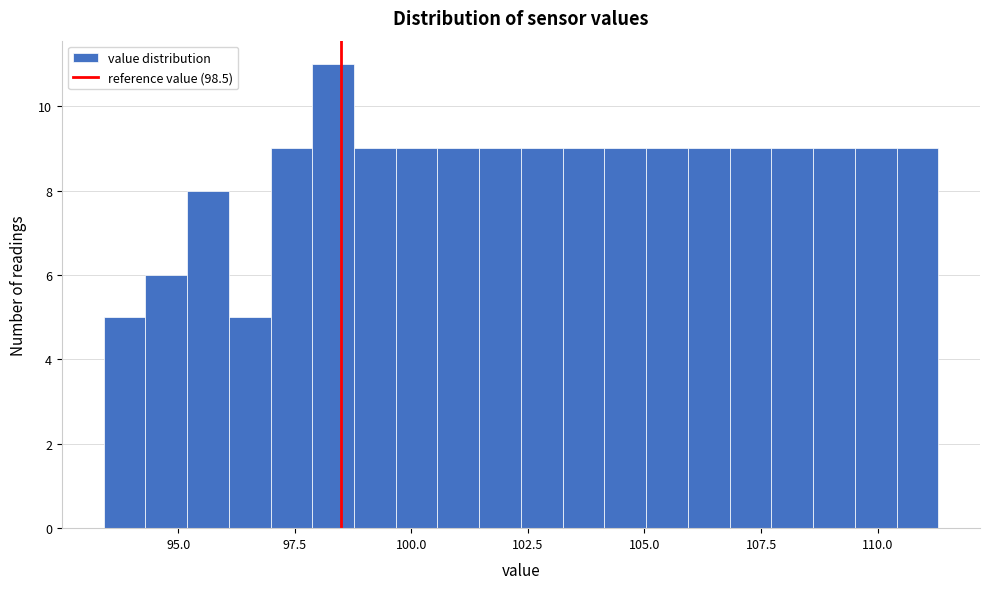

Around what value on the x-axis is the tallest bar? Give the approximate position of its centre, as read against the axis.

98.5